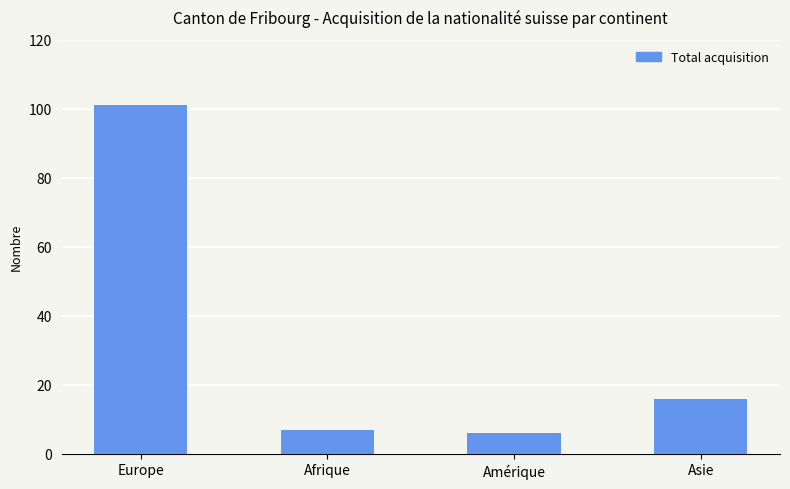

What is the label of the 3rd bar from the right?

Afrique